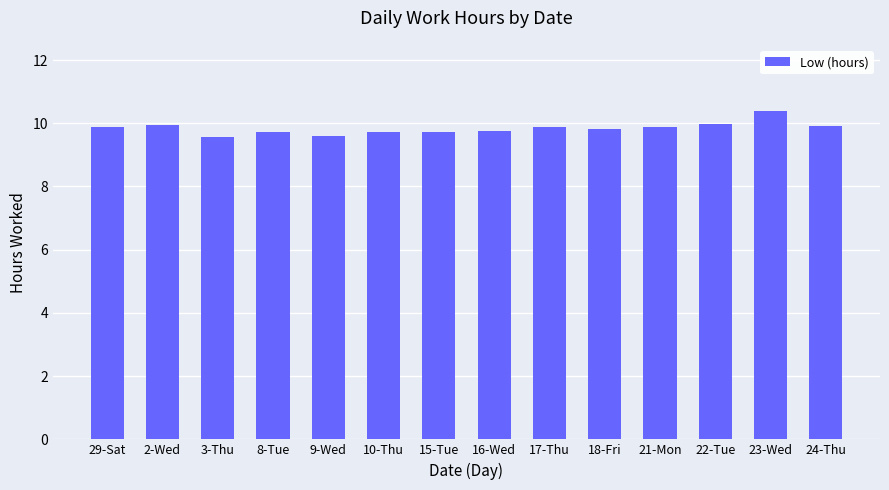

What is the label of the 6th bar from the left?

10-Thu